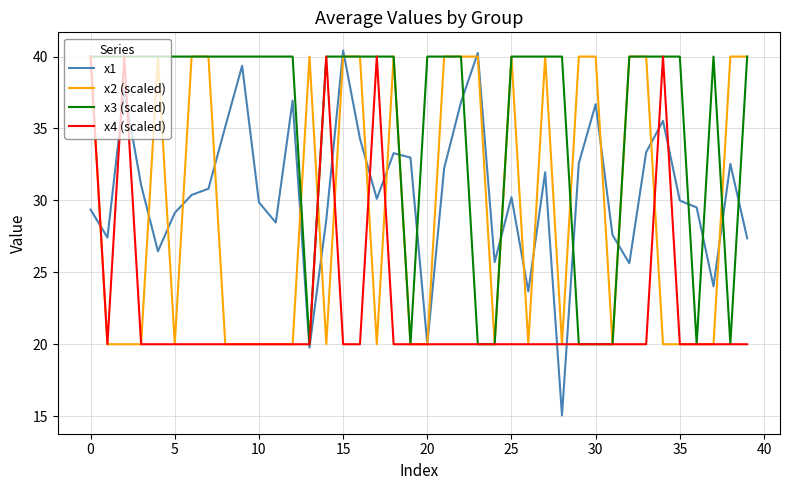

What is the maximum value shown in the chart?

40.4